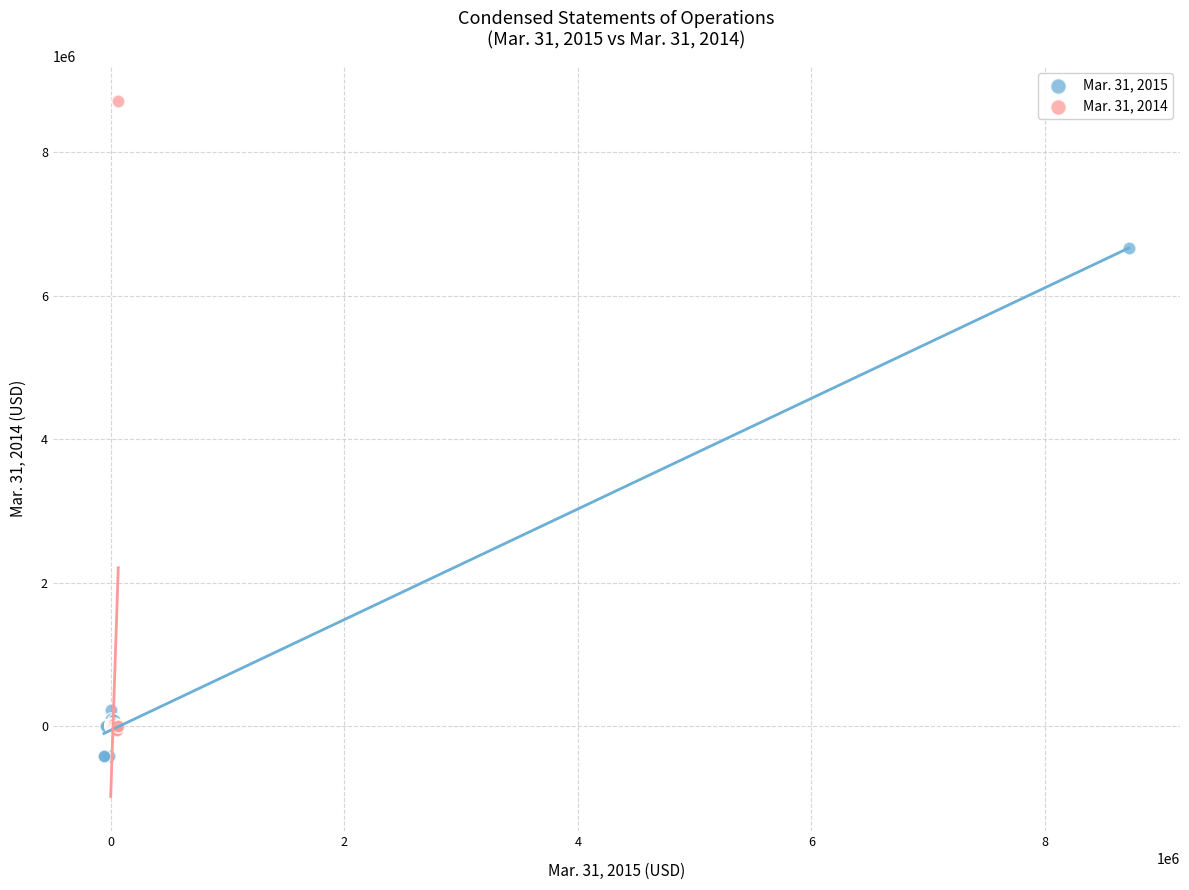

Which series contains the highest Y value?

Mar. 31, 2014